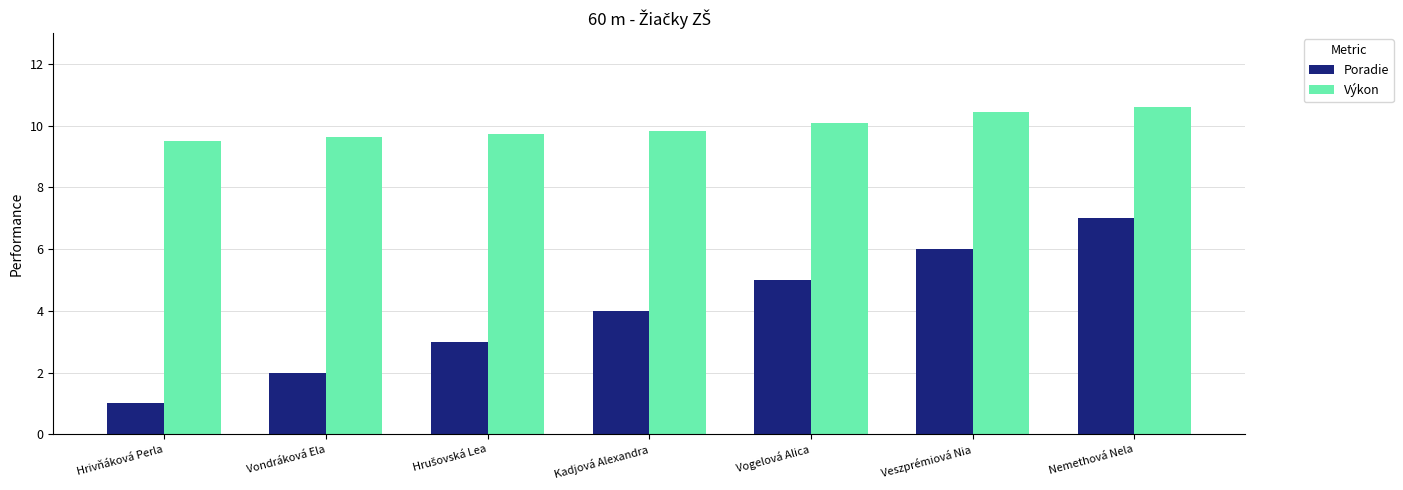

Reading left to right, extract all data points from this chart.

Poradie: 1.0	2.0	3.0	4.0	5.0	6.0	7.0
Výkon: 9.5	9.6	9.7	9.8	10.1	10.4	10.6